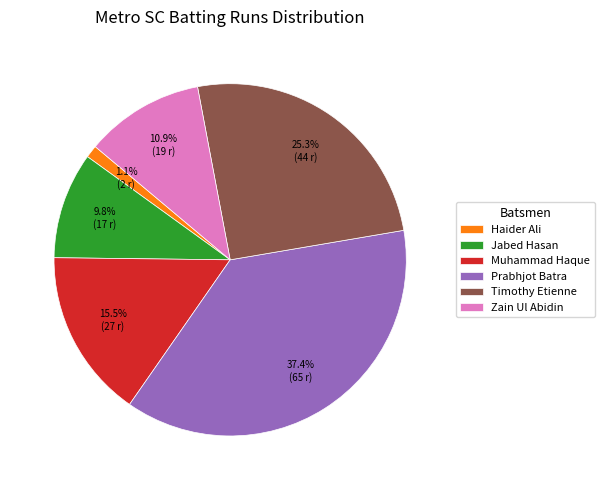

Does any single category account for the majority?

No